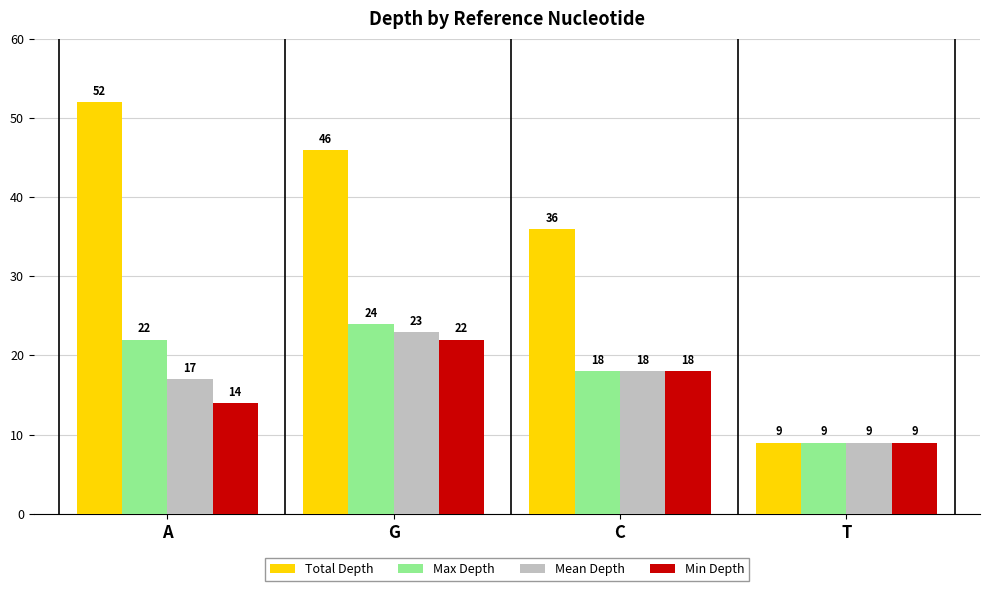

Which series has the largest total across all categories?

Total Depth